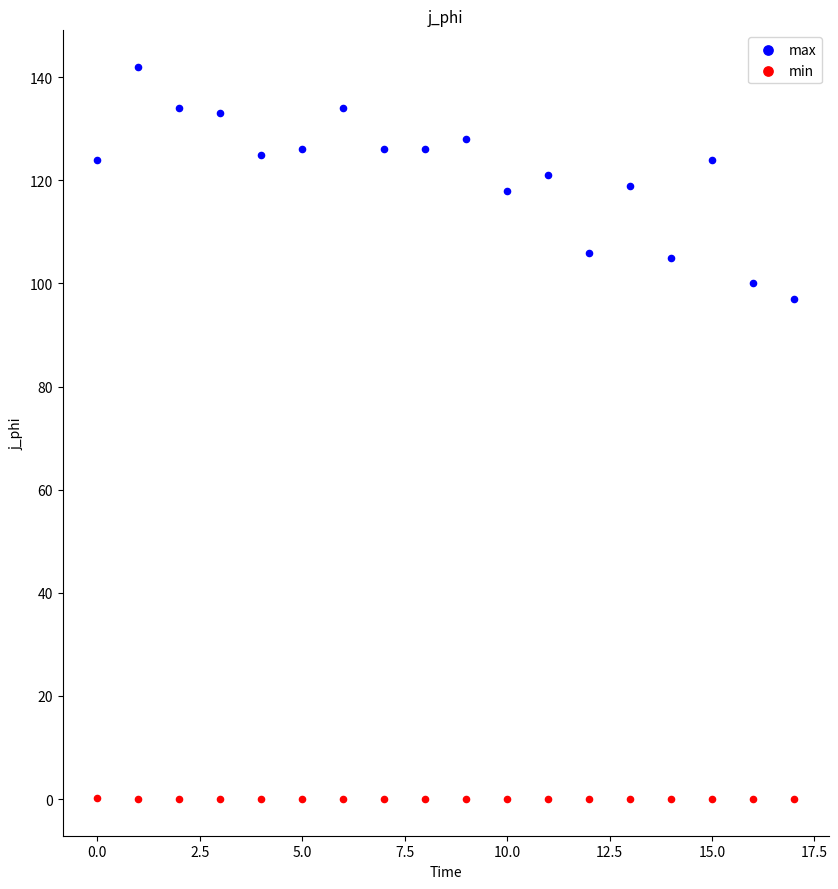

Which series contains the lowest Y value?

min